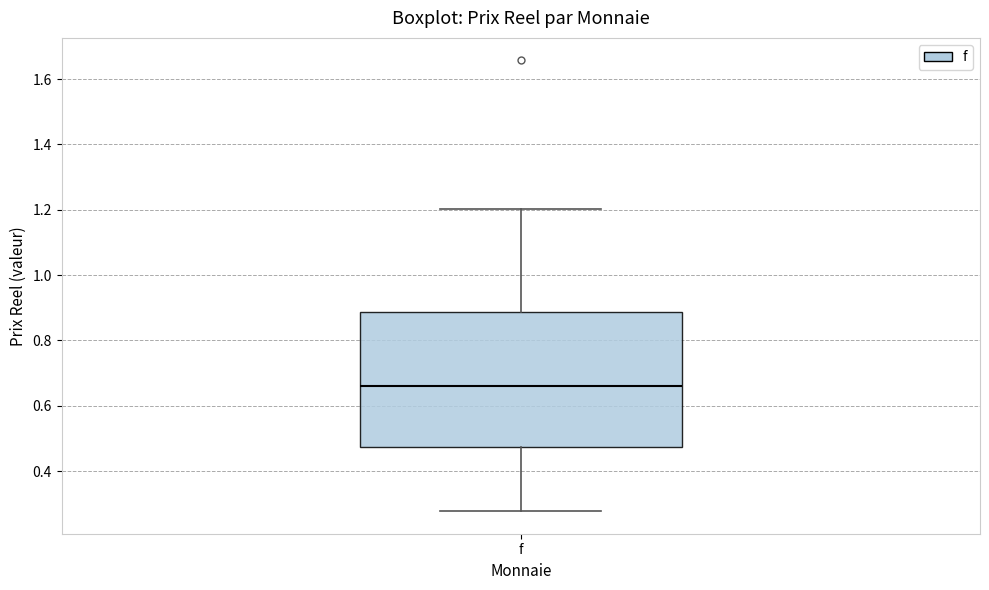

Transcribe this box plot: give where the median line is, the range the box spans, and where the two whiskers end, as read against the y-axis. The values are not printed on the chart, so give them approximately, as read against the axis.

median 0.66, box 0.48 to 0.88, whiskers 0.28 to 1.20